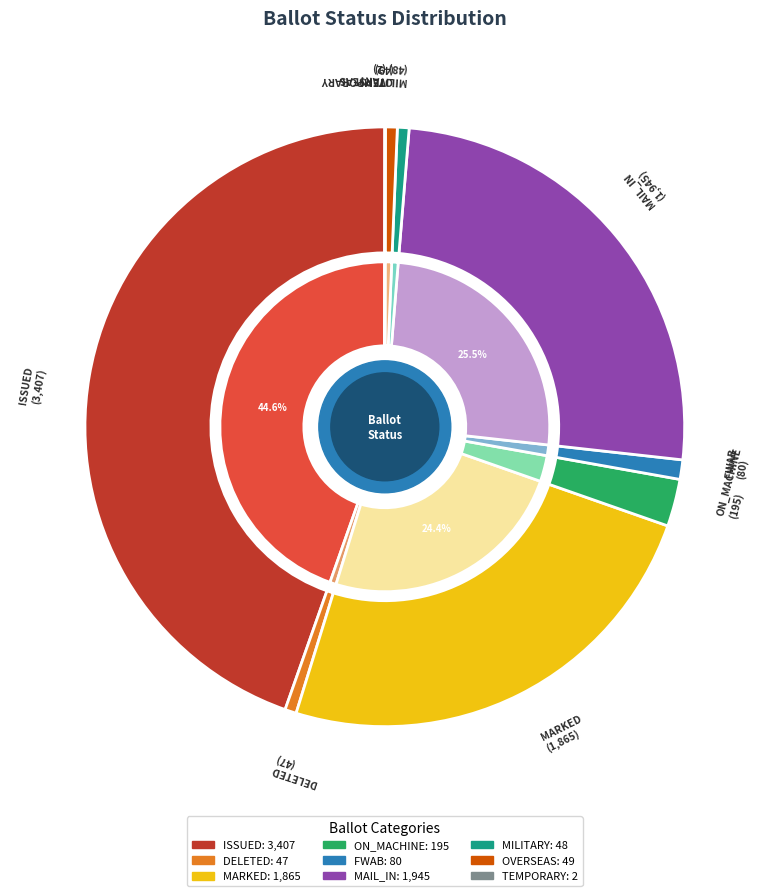

True or false: MARKED accounts for 24% of the total.

True